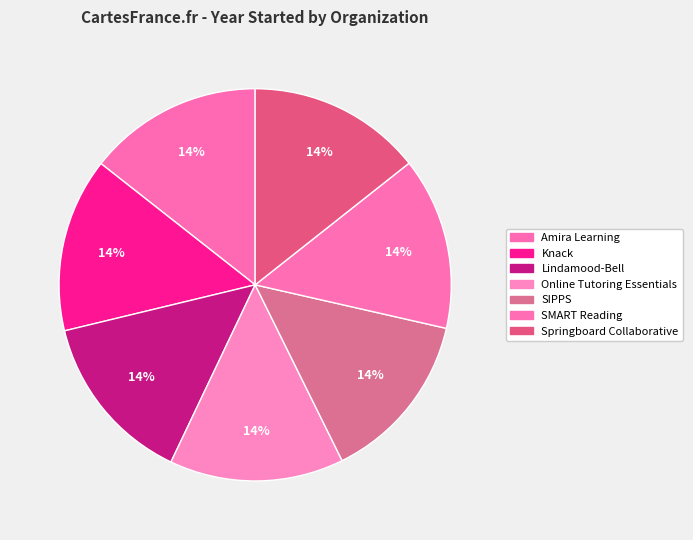

How many segments does this pie chart have?

7